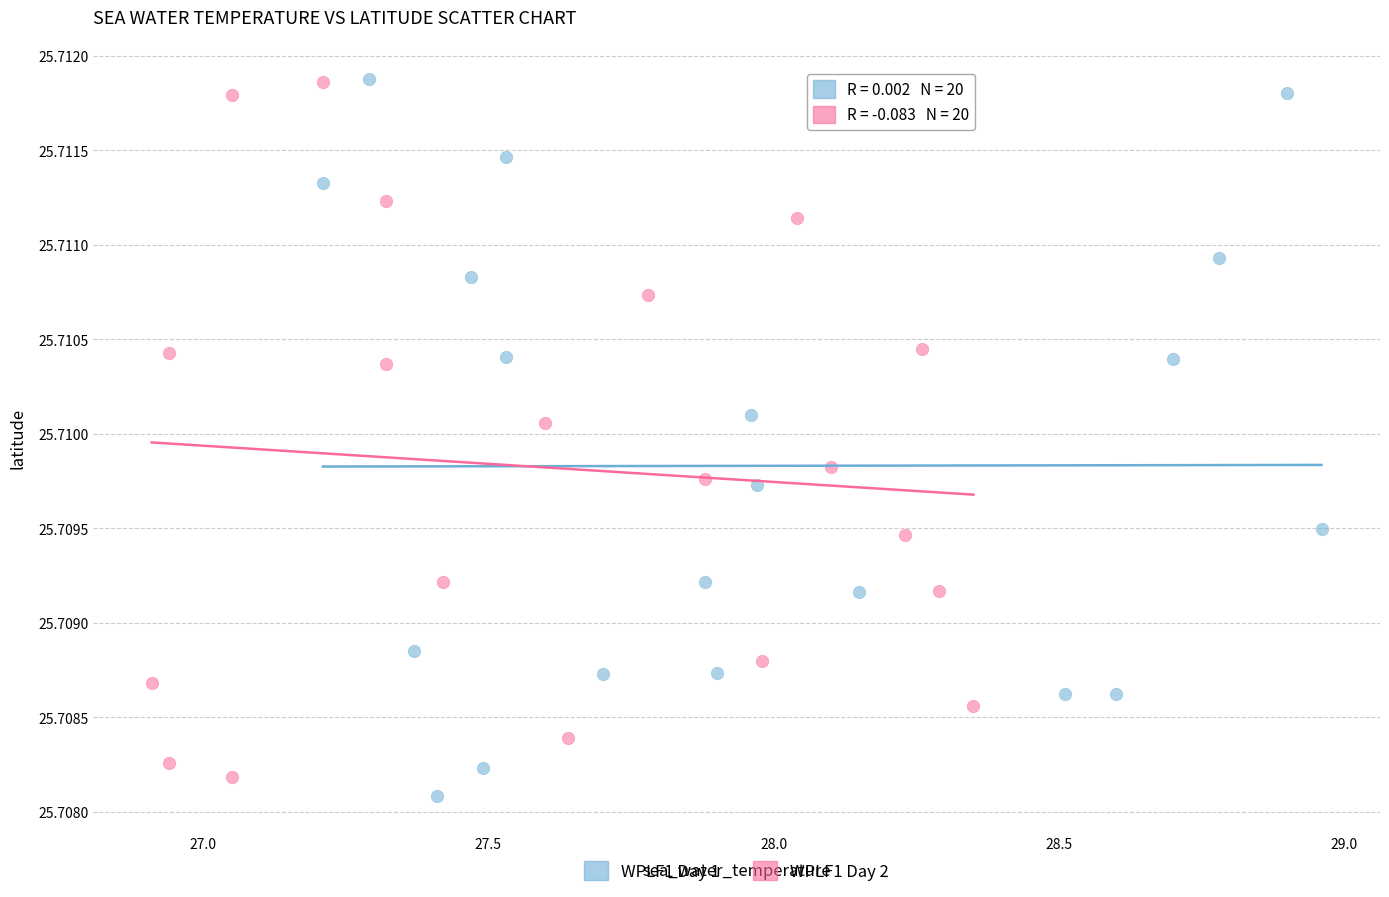

Which series has the largest Y range (max minus min)?

WPLF1 Day 1